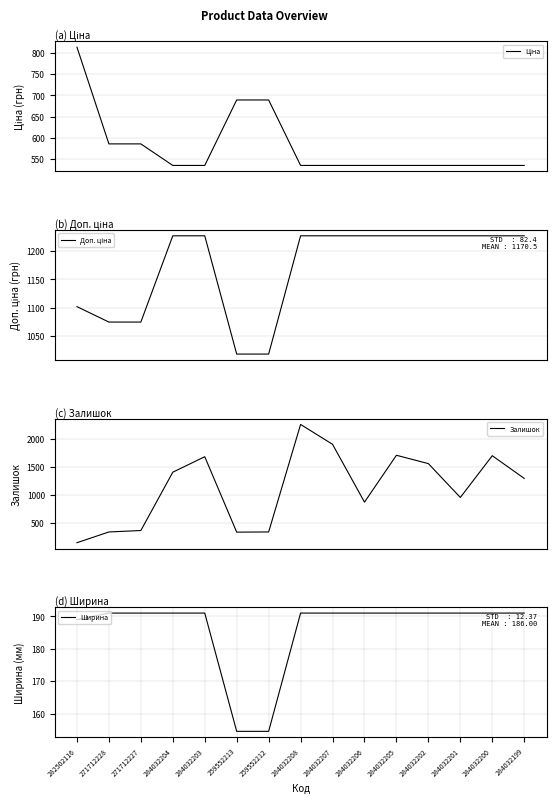

What is the maximum value for Доп. ціна?

1227.2